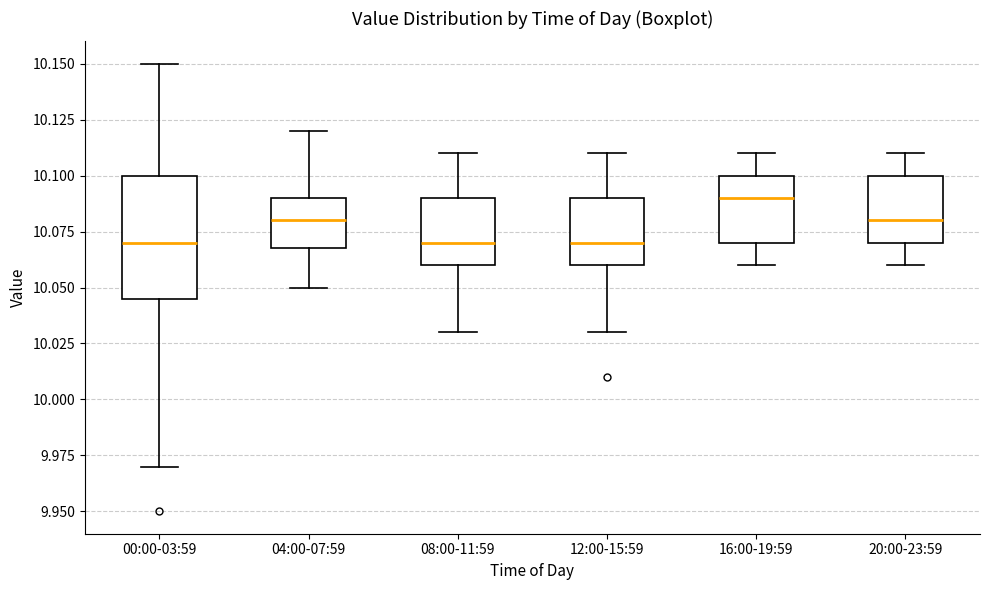

Reading left to right, transcribe this box plot: for each box, give where its median line is, the range the box spans, and where its two whiskers end, as read against the y-axis. The values are not printed on the chart, so give them approximately, as read against the axis.

00:00-03:59: median 10.070, box 10.045 to 10.100, whiskers 9.970 to 10.150
04:00-07:59: median 10.080, box 10.070 to 10.090, whiskers 10.050 to 10.120
08:00-11:59: median 10.070, box 10.060 to 10.090, whiskers 10.030 to 10.110
12:00-15:59: median 10.070, box 10.060 to 10.090, whiskers 10.030 to 10.110
16:00-19:59: median 10.090, box 10.070 to 10.100, whiskers 10.060 to 10.110
20:00-23:59: median 10.080, box 10.070 to 10.100, whiskers 10.060 to 10.110